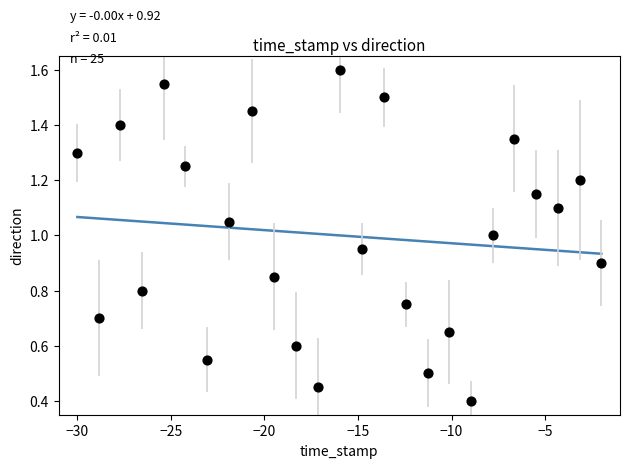

How many points are shown in the scatter plot?

25